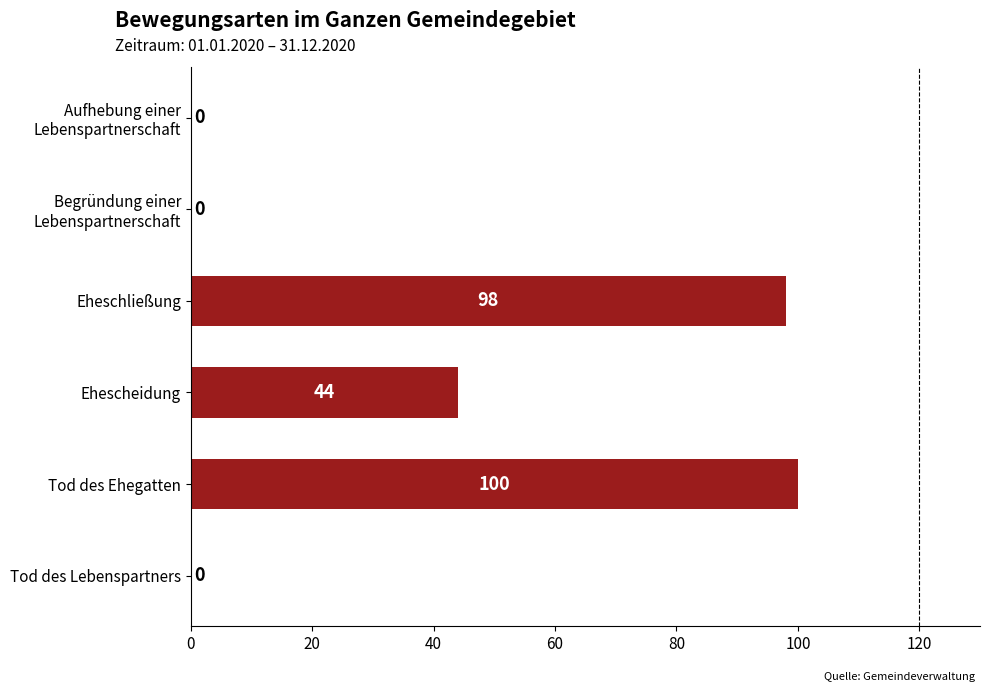

Count the number of data series in this chart.

1